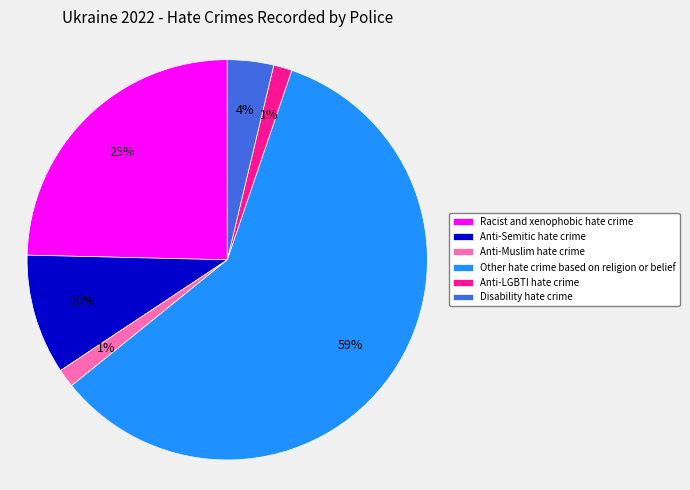

Is Anti-Muslim hate crime the majority of the pie?

No